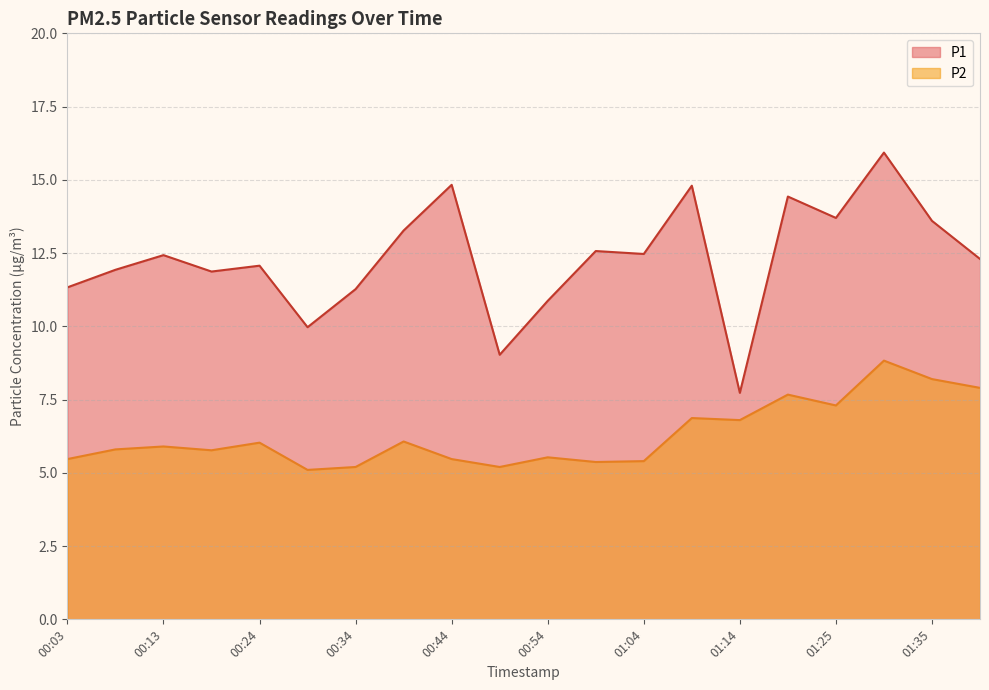

True or false: P2 and P1 intersect in this chart.

False